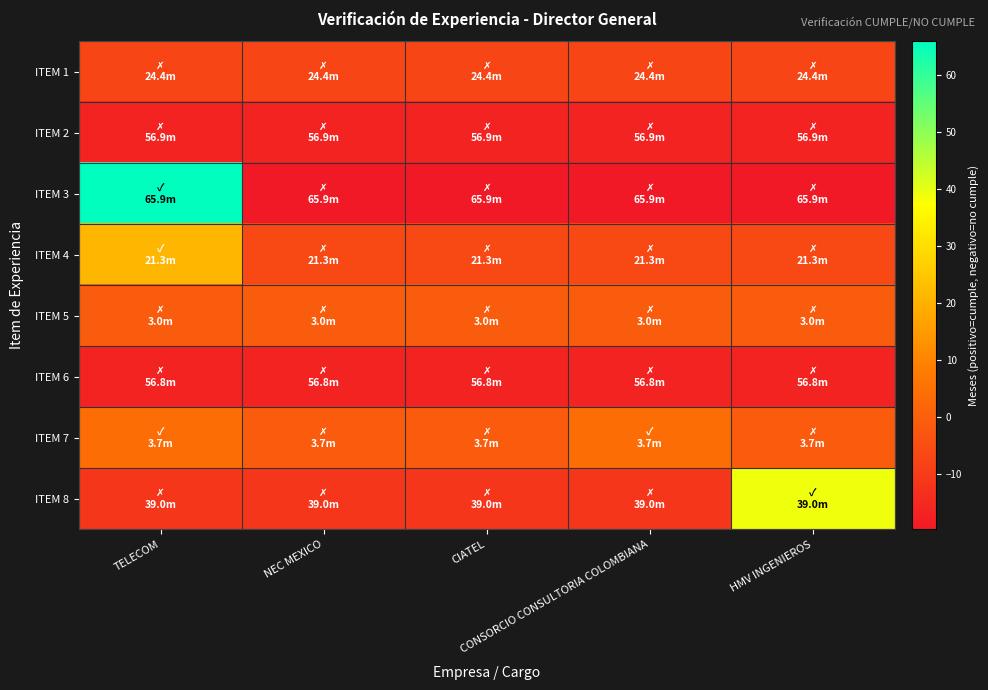

Between CONSORCIO CONSULTORIA COLOMBIANA and HMV INGENIEROS, which is larger?

CONSORCIO CONSULTORIA COLOMBIANA